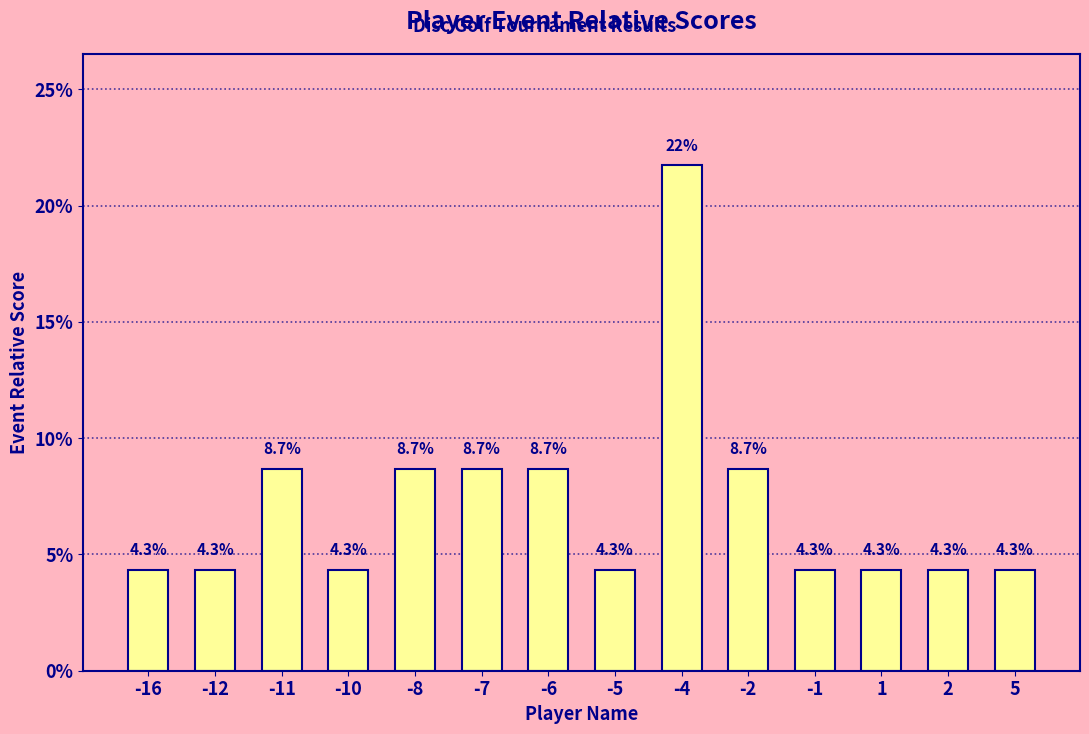

Does the chart contain any negative values?

No